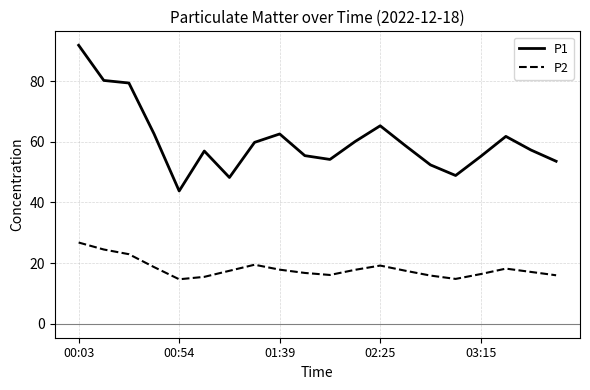

Which series has the widest spread of values?

P1